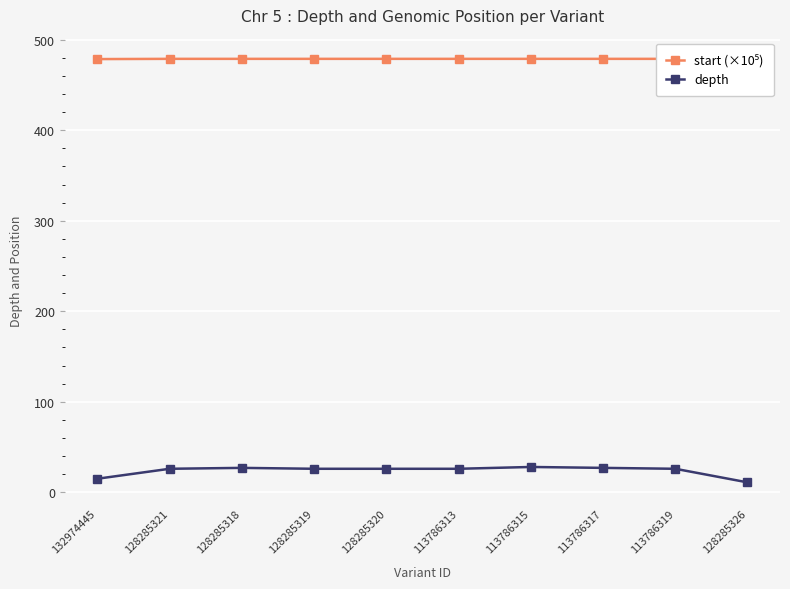

What is the label of the 9th point from the left?

113786319